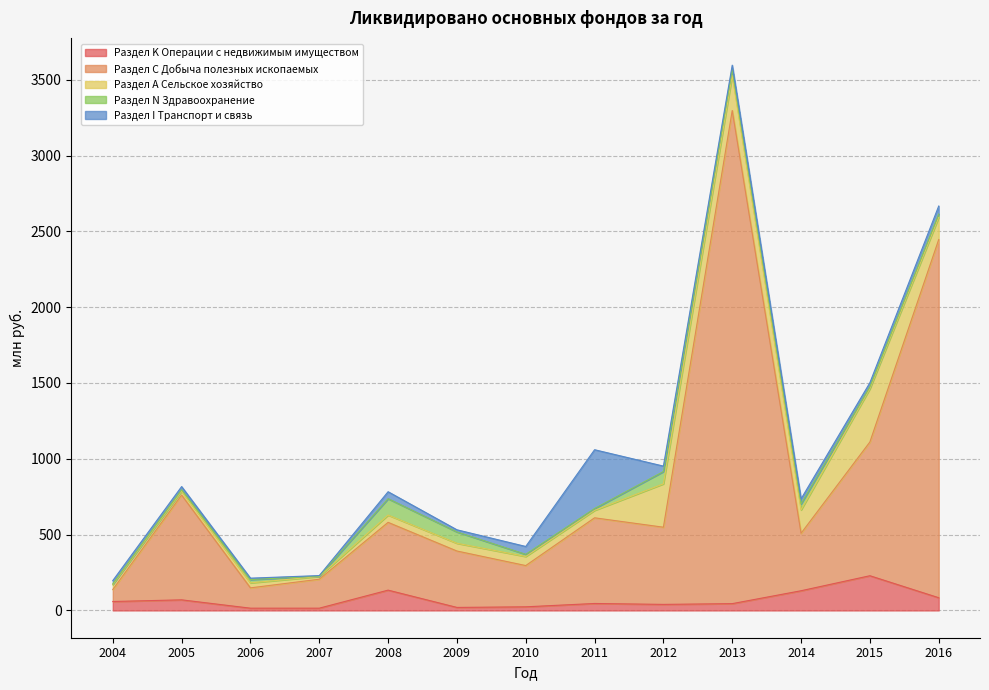

How many lines are shown in the chart?

5